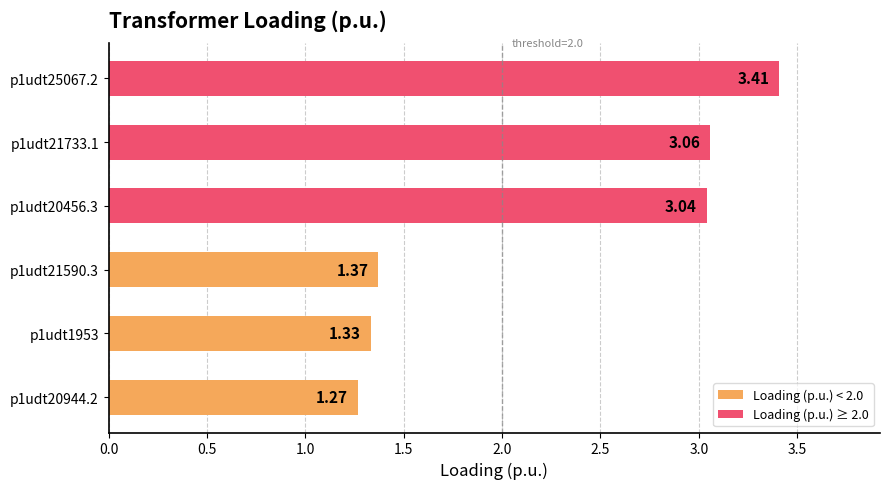

Approximately how many times larger is the value at p1udt21733.1 compared to p1udt20456.3?

1.0